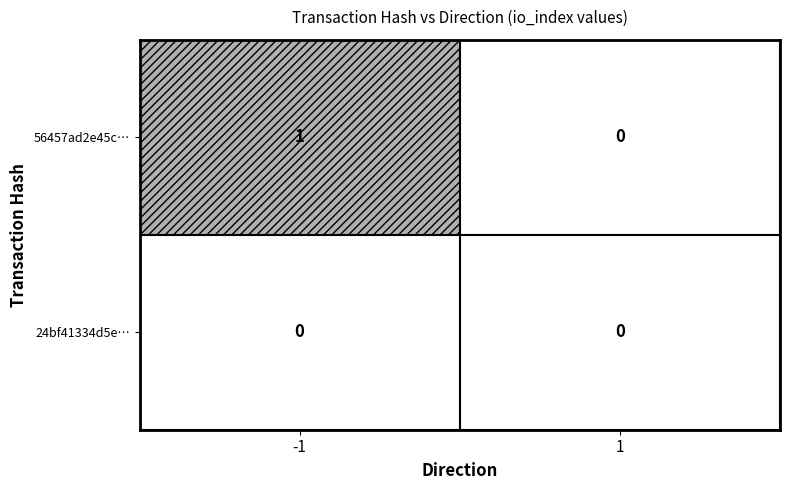

Between -1 and 1, which series saw the biggest shift?

56457ad2e45c…